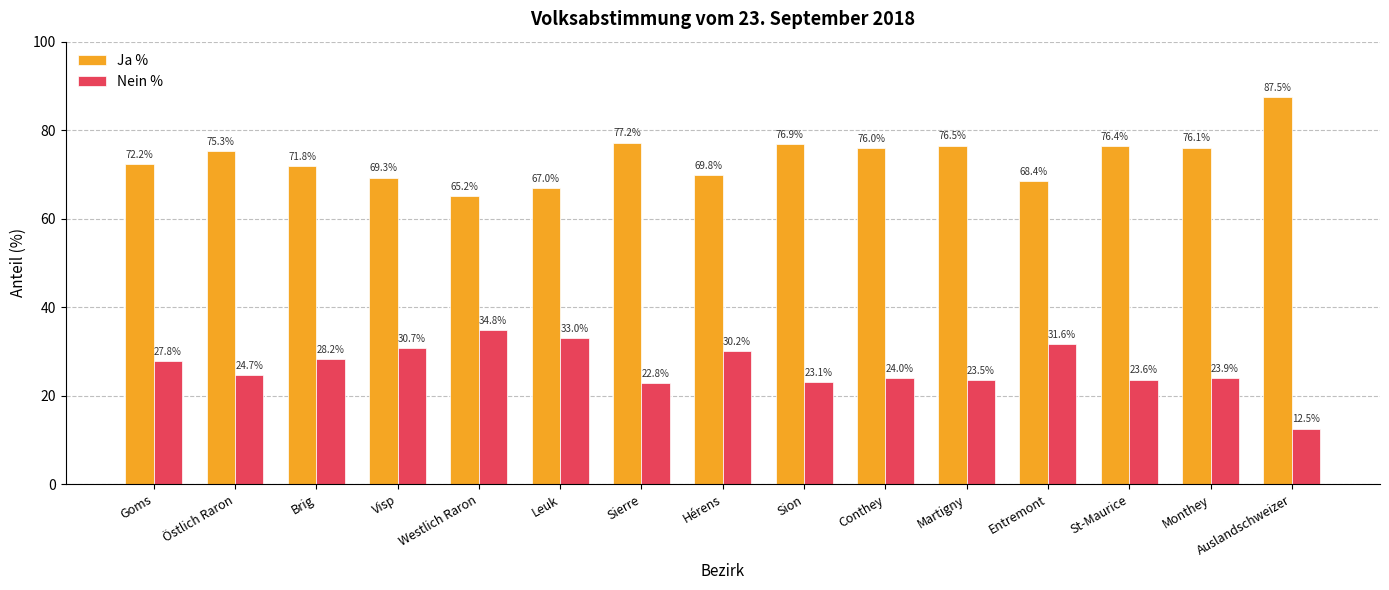

Where does the Ja % series first go above 75?

Östlich Raron